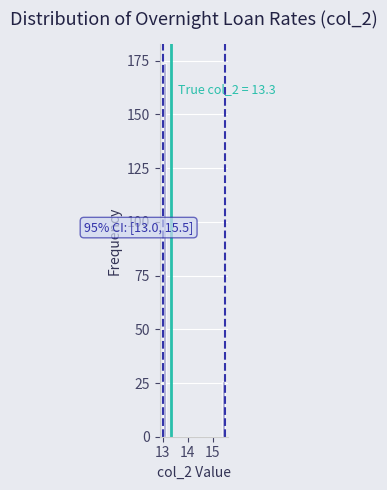

Around what value on the x-axis is the tallest bar? Give the approximate position of its centre, as read against the axis.

13.1